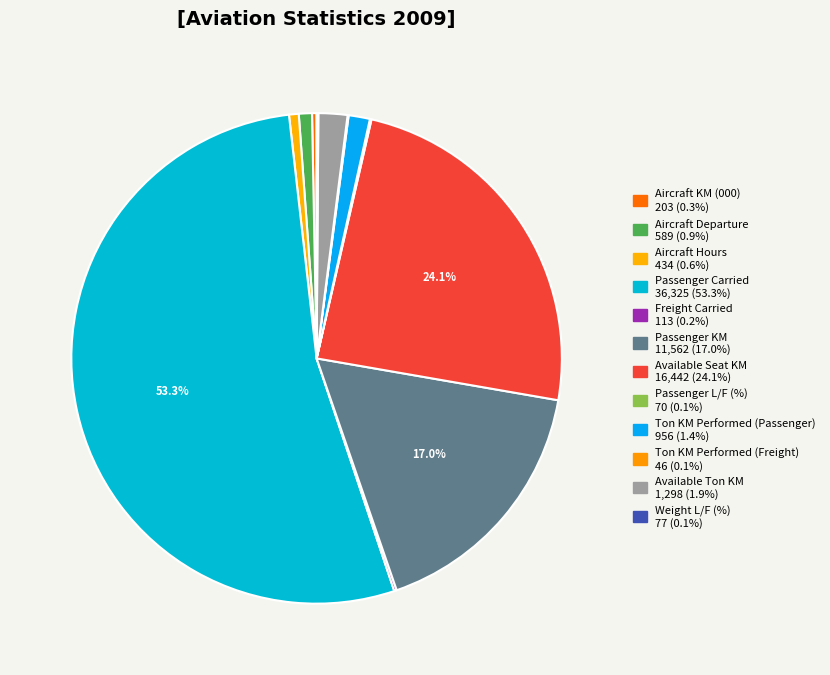

What is the ratio of the value at Available Seat KM to the value at Passenger L/F (%)?

234.9